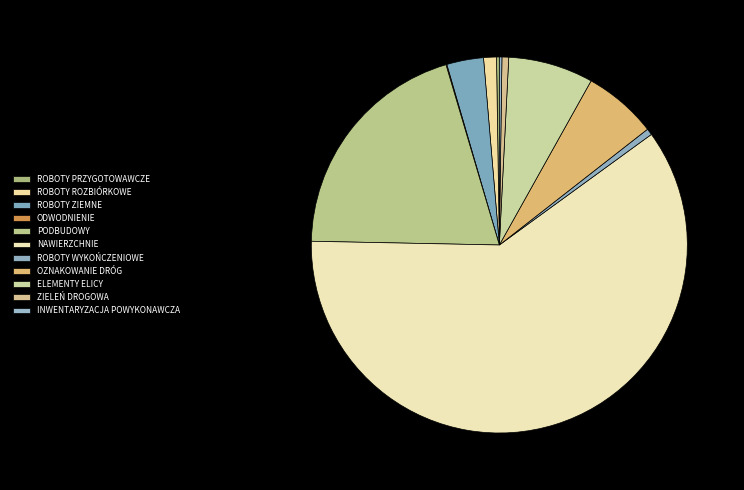

The ROBOTY ROZBIÓRKOWE slice represents 1% of the pie. True or false?

True